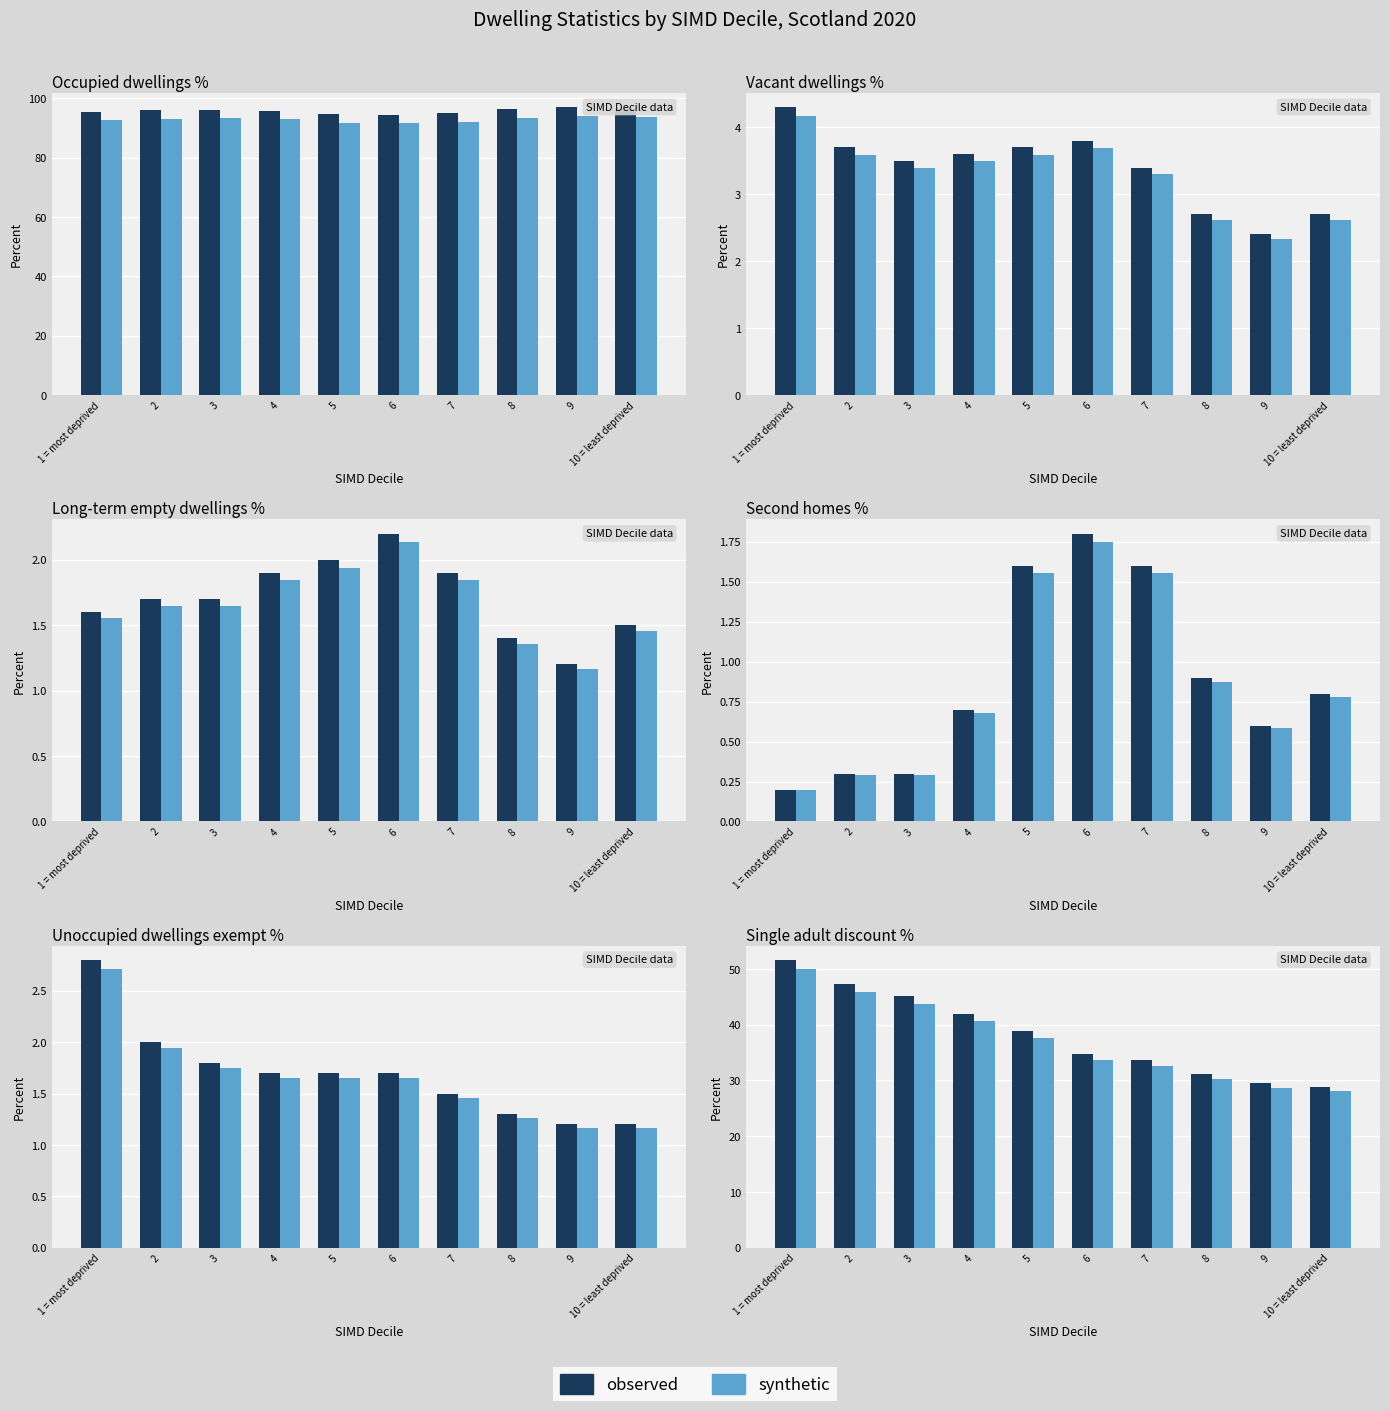

What is the sum of the synthetic values at 2 and 1 = most deprived?

95.9